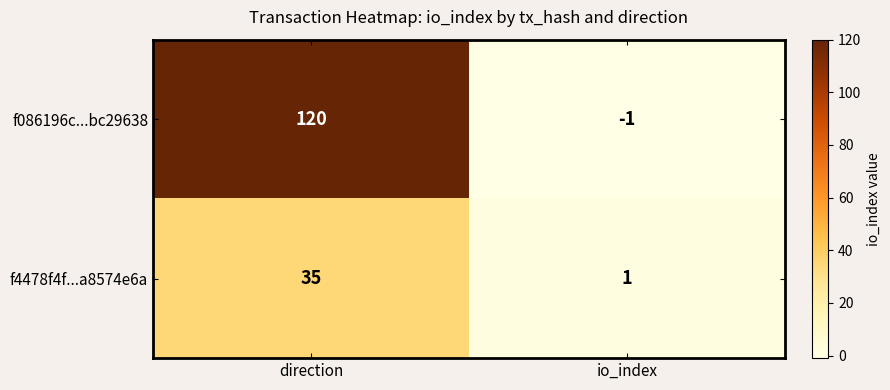

Reading right to left, list all the values displayed in this chart.

f086196c...bc29638: -1	120
f4478f4f...a8574e6a: 1	35